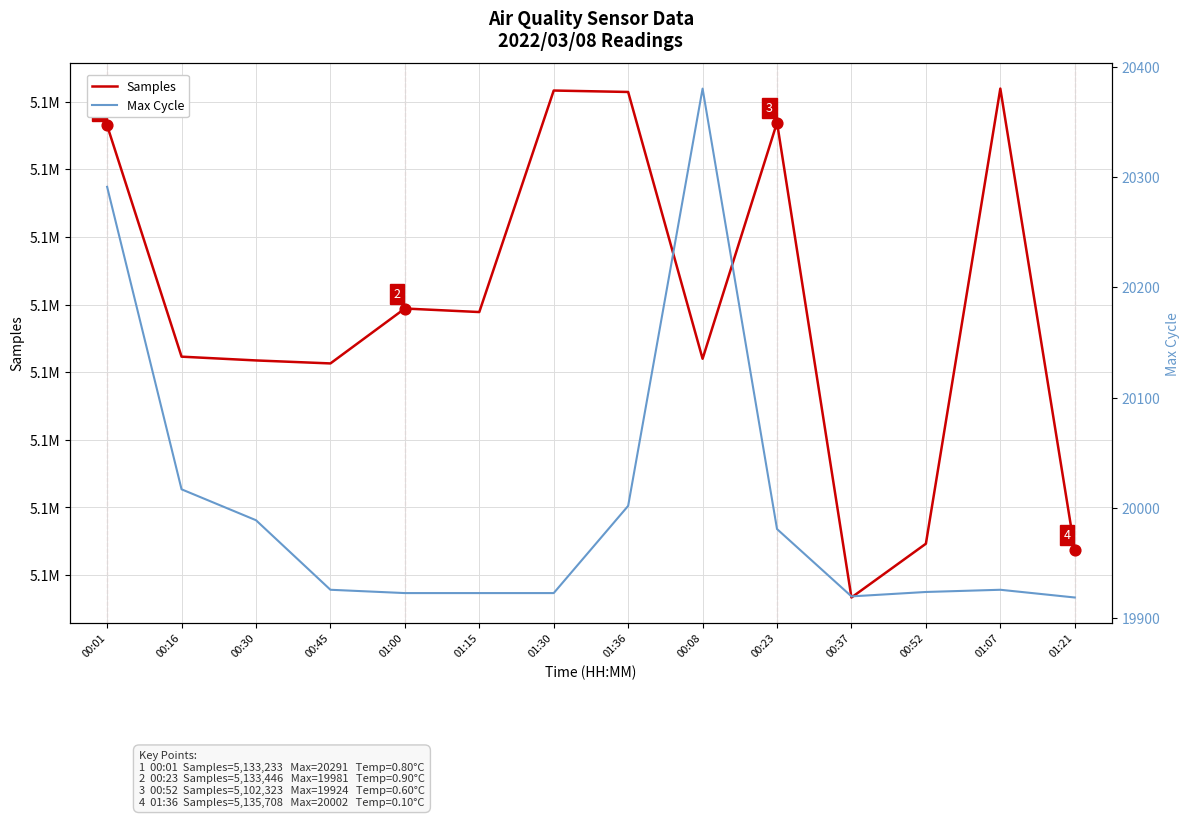

At which category is the sum across all series the highest?

01:07